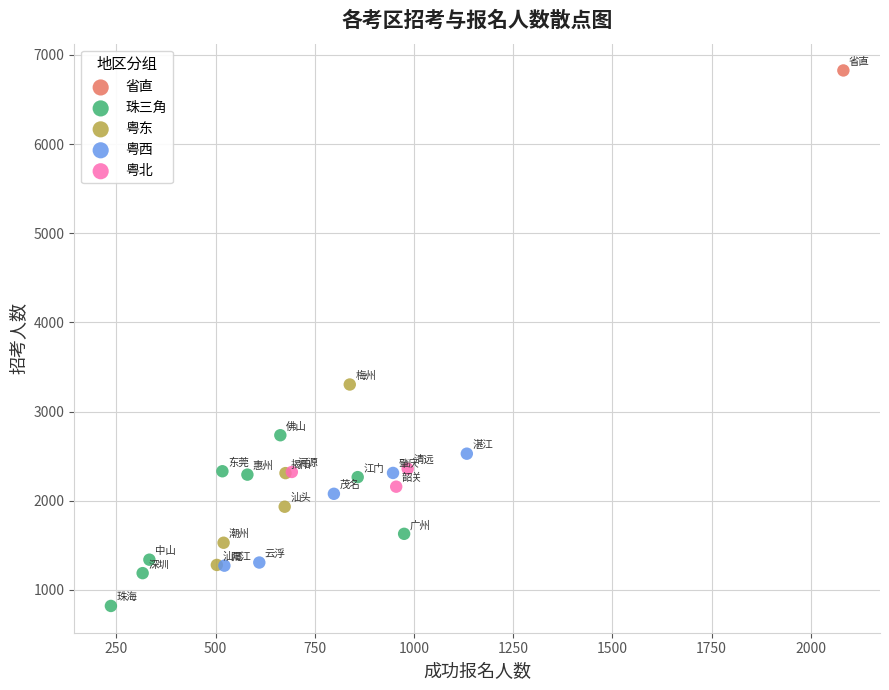

What are all the series names shown in the legend?

省直, 珠三角, 粤东, 粤西, 粤北